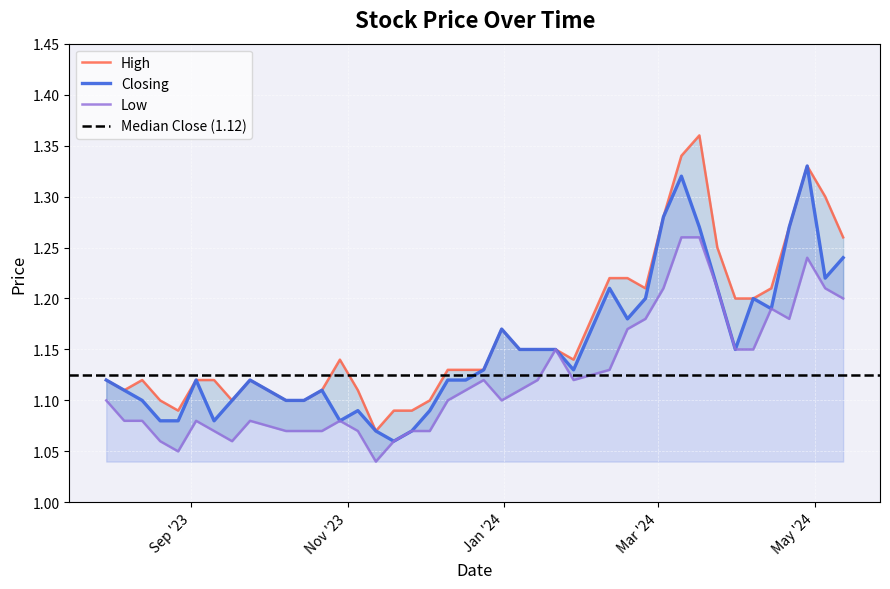

List the series in order of their overall mean, highest first.

High, Closing, Low